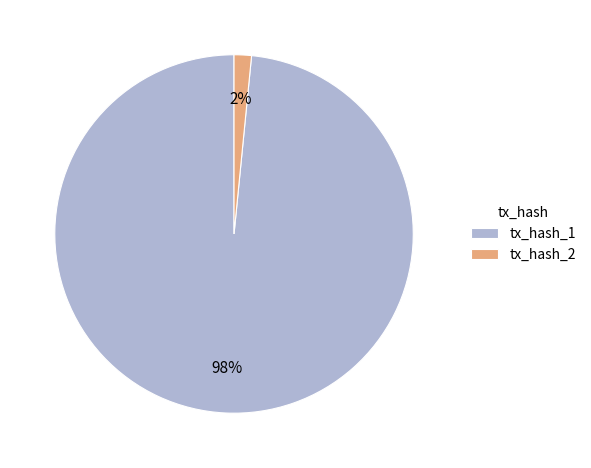

The tx_hash_1 slice represents 98% of the pie. True or false?

True